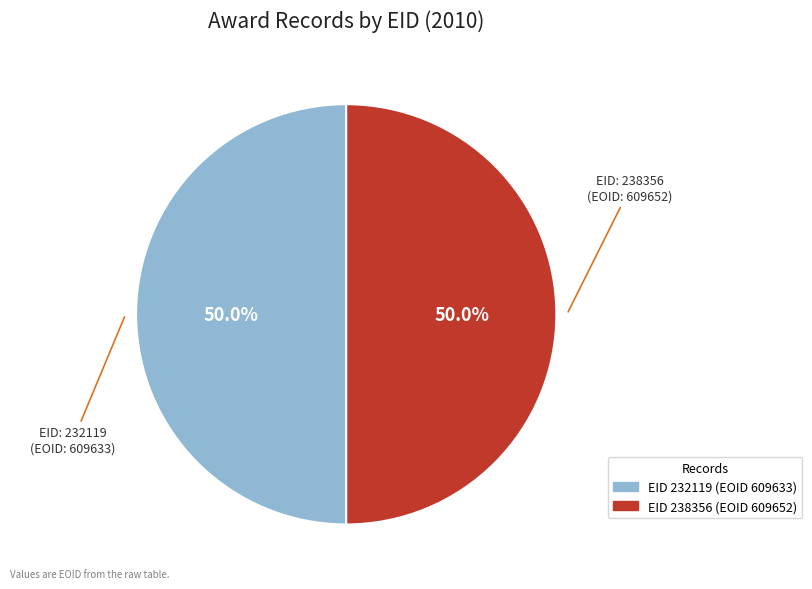

Which category has the smallest portion of the pie?

232119